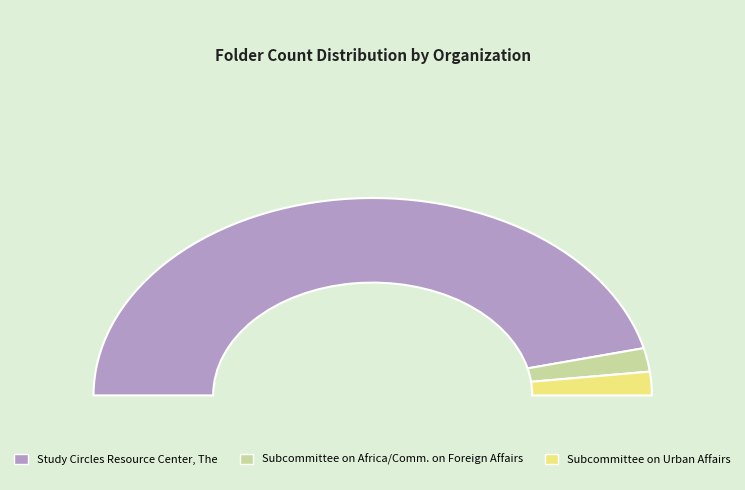

Which slice is the smallest?

Subcommittee on Africa/Committee on Foreign Affairs